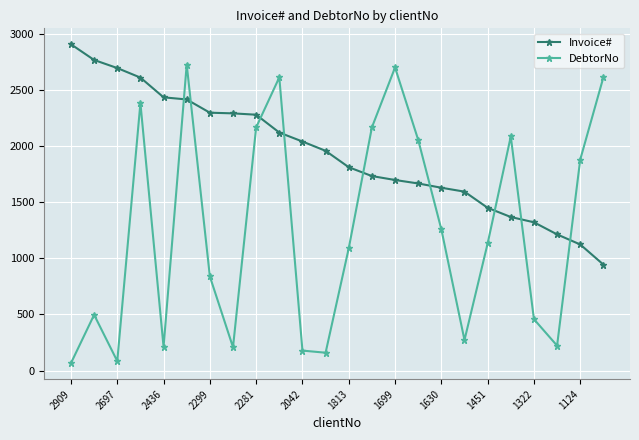

How many lines are shown in the chart?

2